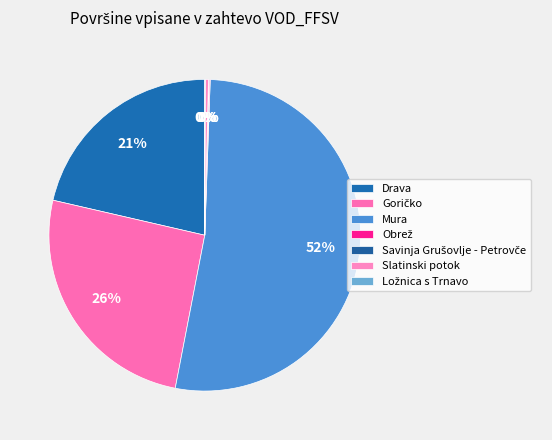

What is the smallest slice in the pie chart?

Ložnica s Trnavo